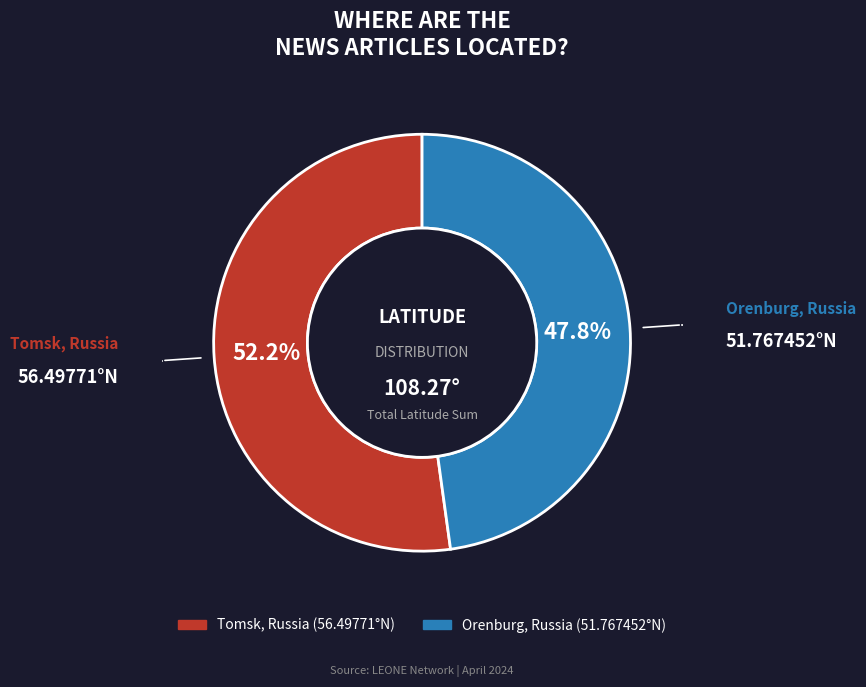

What percentage is NOT represented by Orenburg, Russia?

52.2%